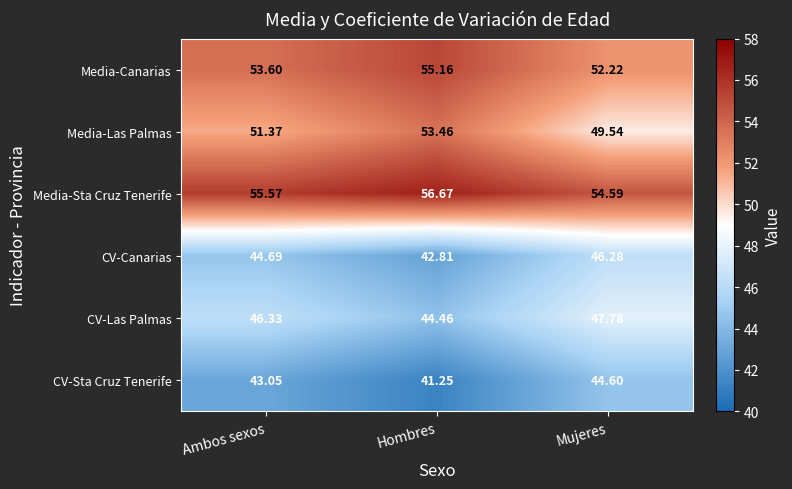

At which label does CV-Las Palmas reach its minimum?

Hombres